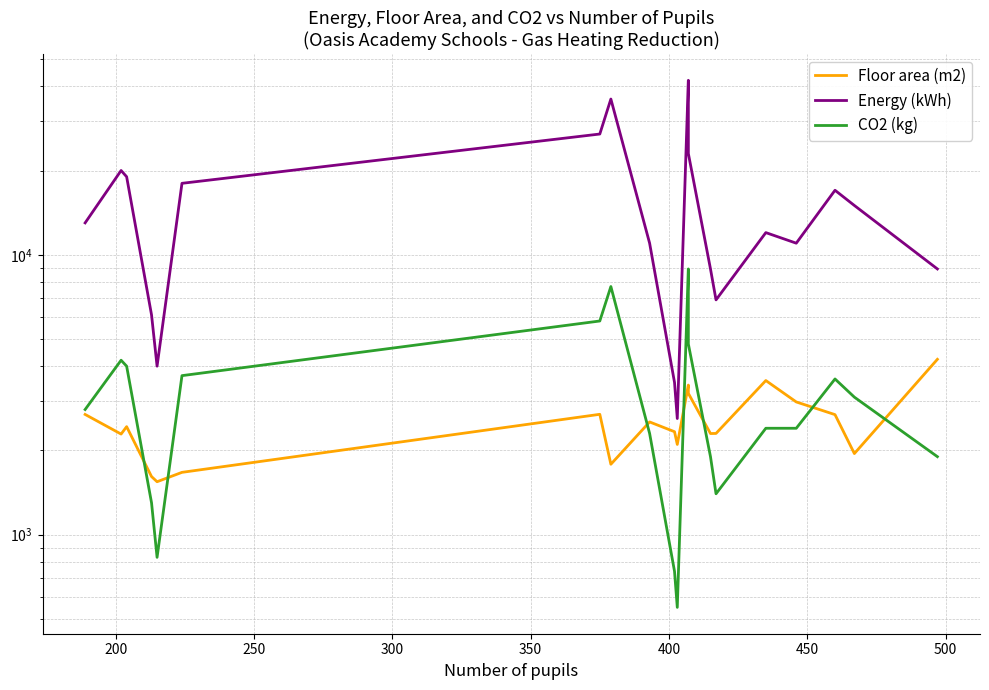

List the series in order of their peak value, highest first.

Energy (kWh), CO2 (kg), Floor area (m2)